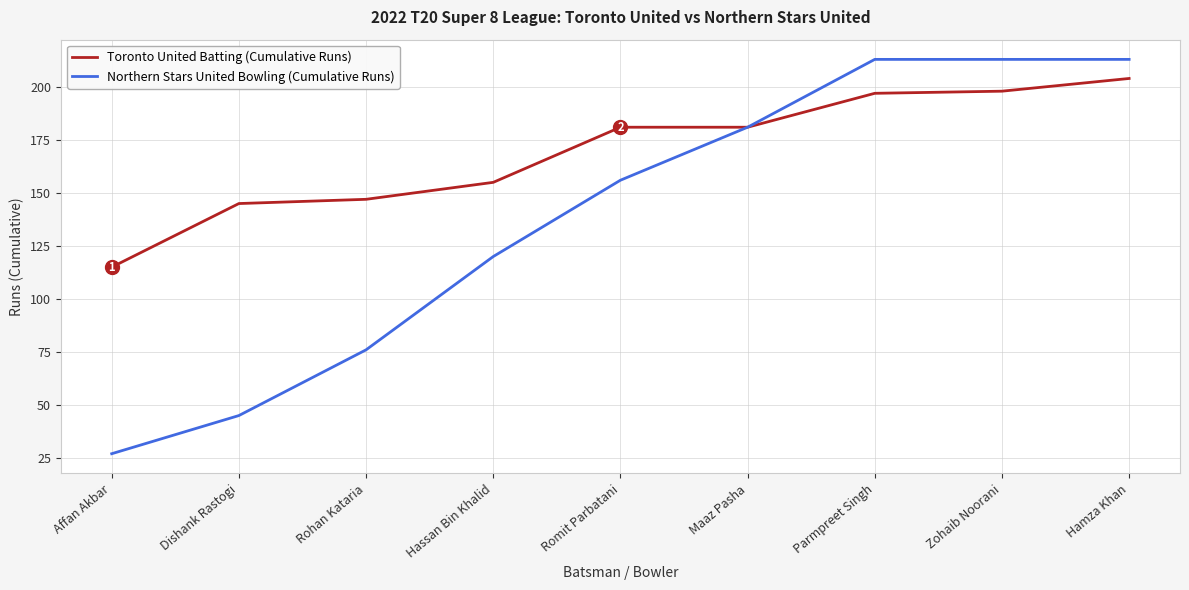

Reading left to right, extract all data points from this chart.

Toronto United Batting (Cumulative Runs): 115	145	147	155	181	181	197	198	204
Northern Stars United Bowling (Cumulative Runs): 27	45	76	120	156	181	213	213	213